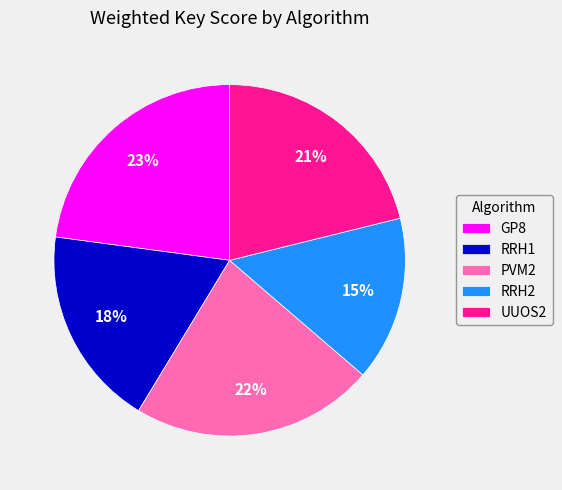

True or false: GP8 accounts for 23% of the total.

True